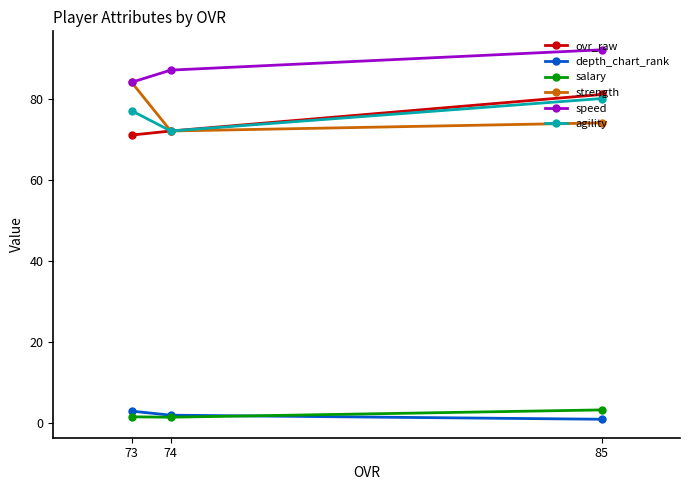

What is the spread (max minus min) of values at 85?

91.0